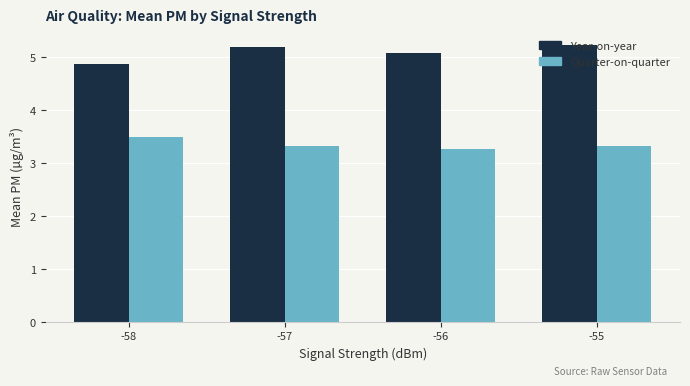

What is the spread (max minus min) of values at -56?

1.8